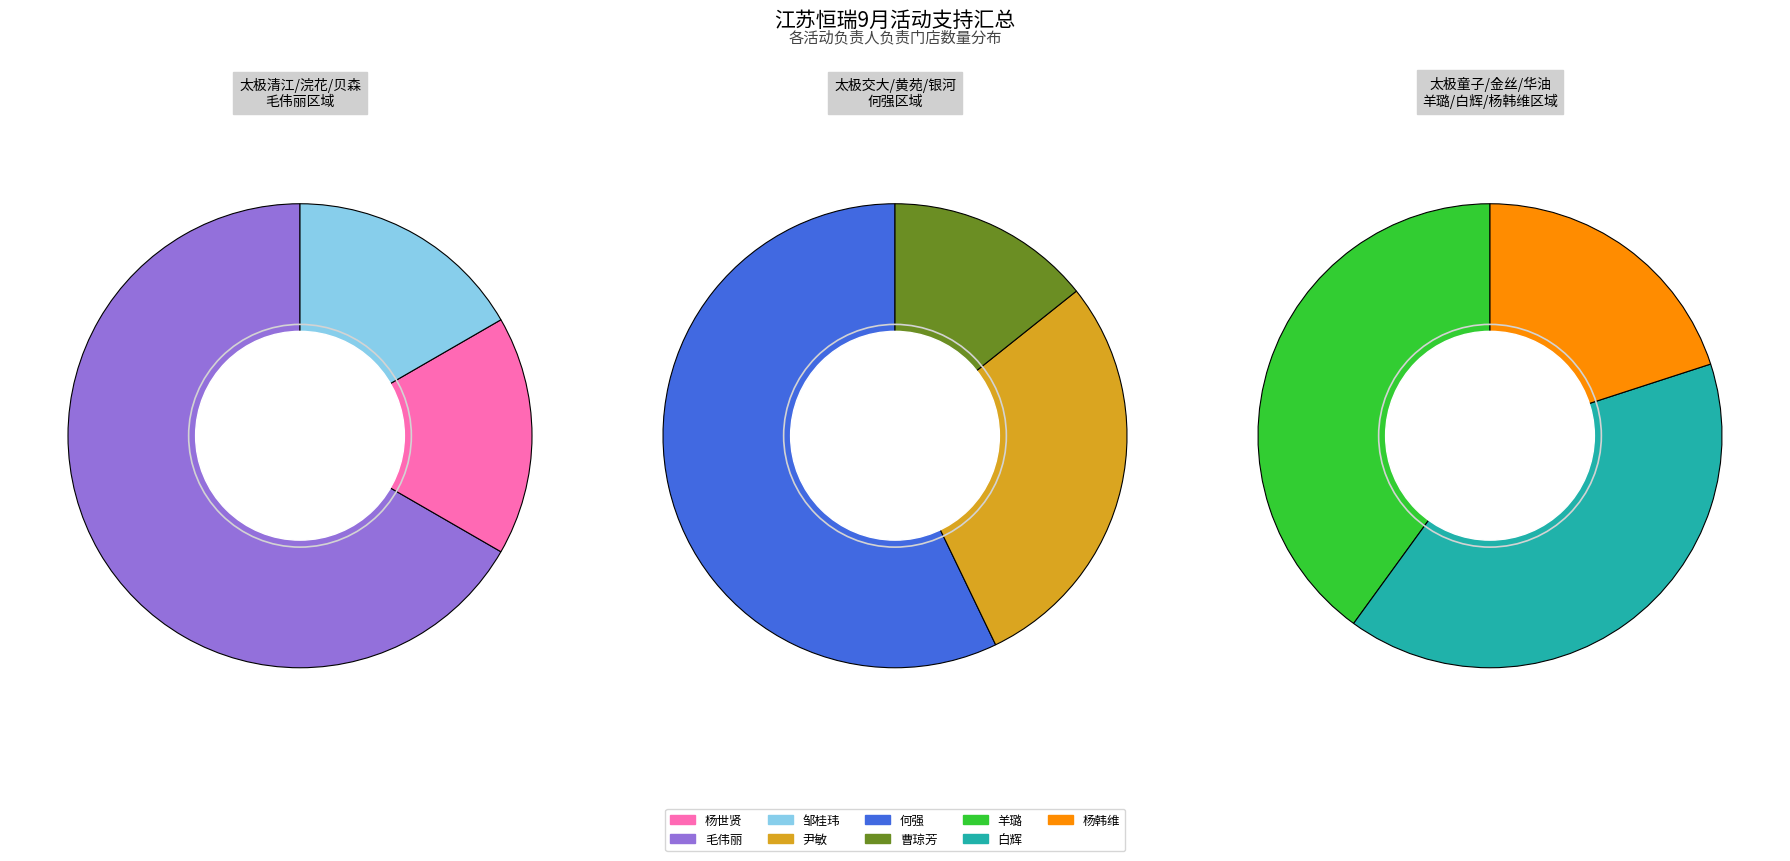

True or false: 毛伟丽 accounts for 34% of the total.

False